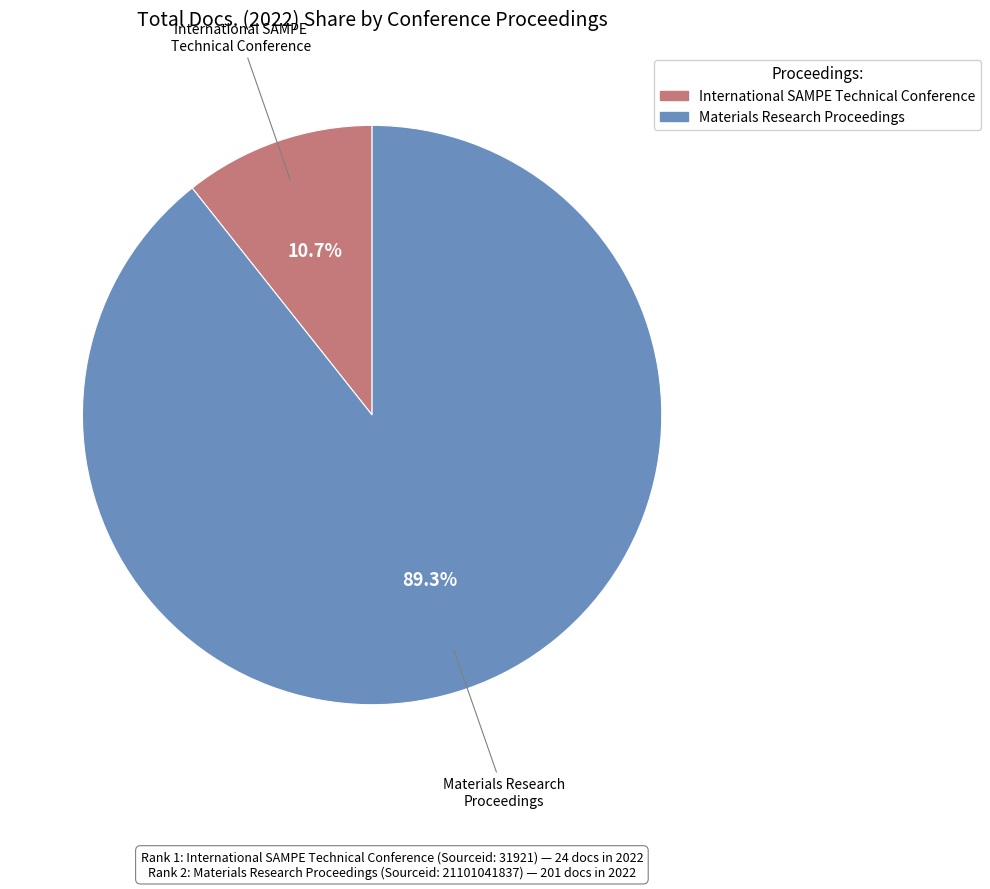

Rank the categories by value from lowest to highest.

International SAMPE Technical Conference, Materials Research Proceedings